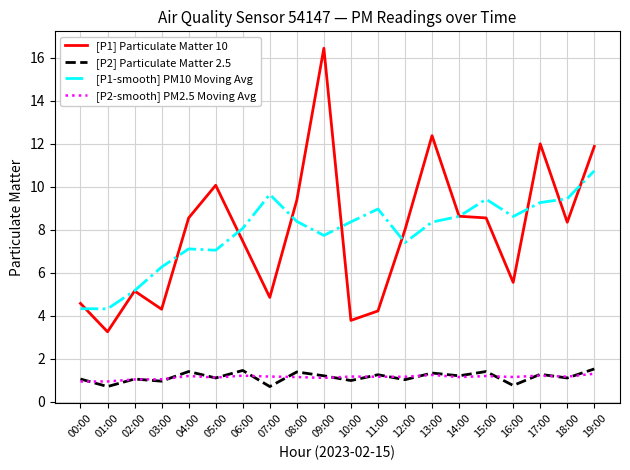

Read the [P1] Particulate Matter 10 value at 19:00.

11.9